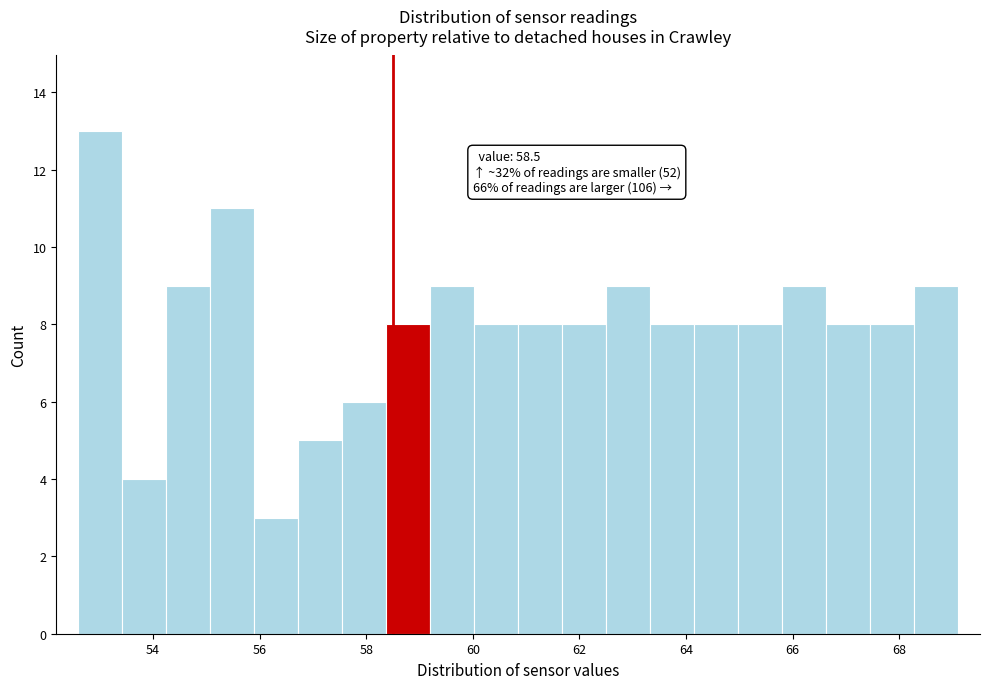

Over which range of the x-axis is the bar tallest?

52.6 to 53.4